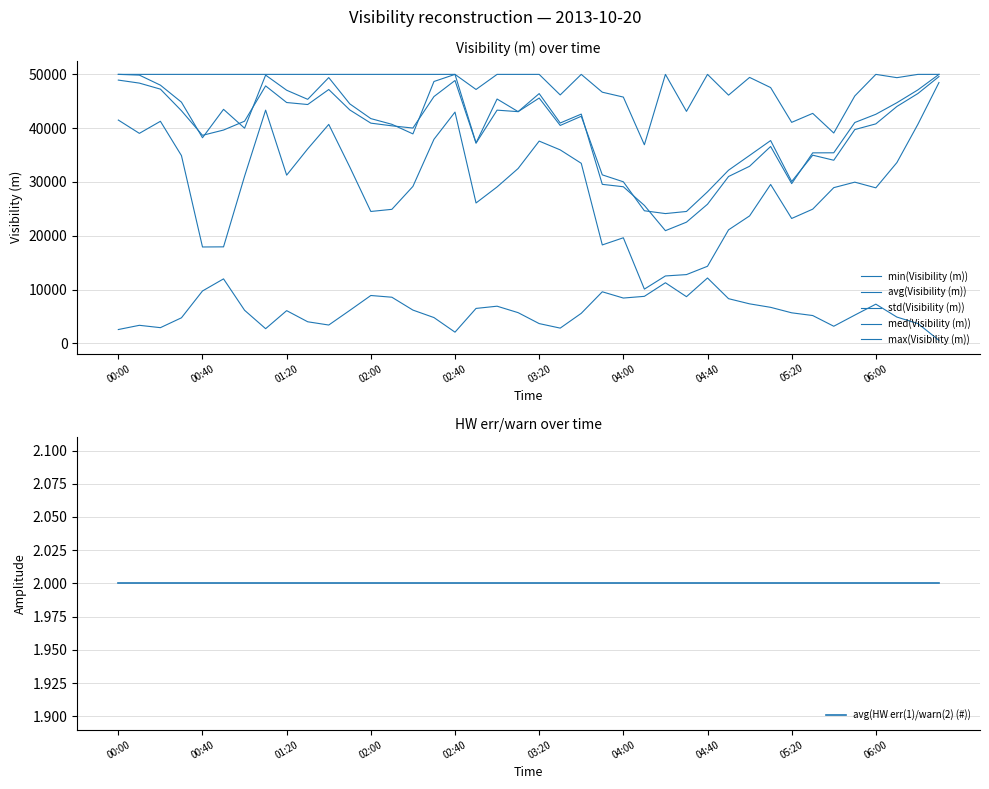

At 03:20, list the series in order from largest to smallest.

max(Visibility (m)), med(Visibility (m)), avg(Visibility (m)), min(Visibility (m)), std(Visibility (m)), avg(HW err(1)/warn(2) (#))